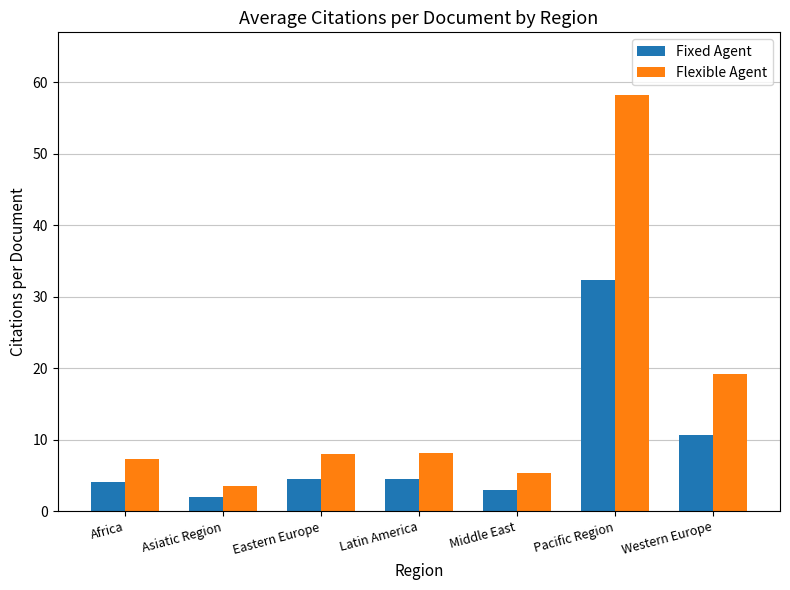

List the series in order of their peak value, lowest first.

Fixed Agent, Flexible Agent